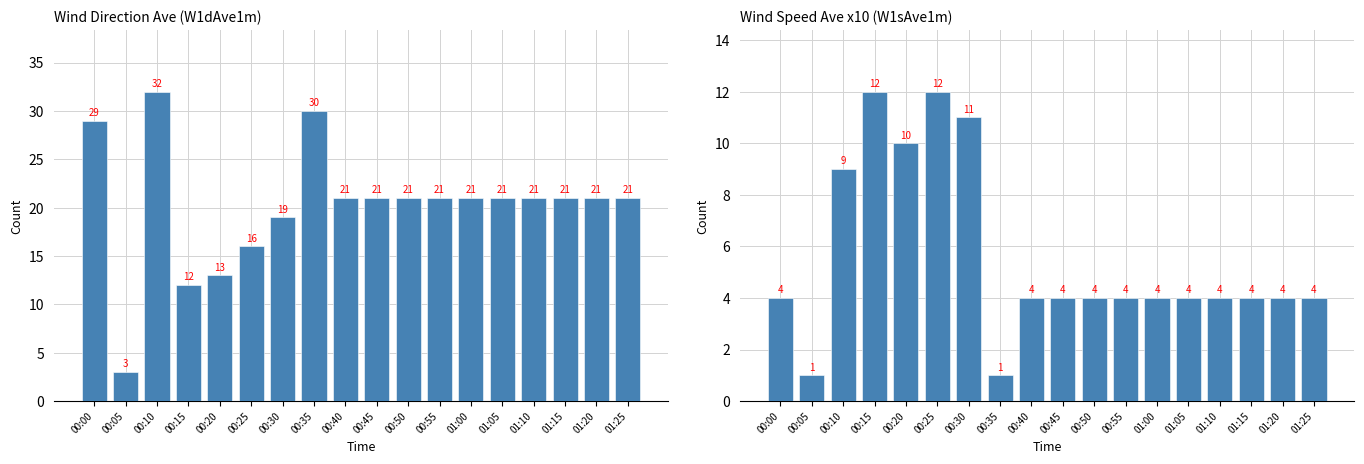

Rank the categories by value from lowest to highest.

00:05, 00:35, 00:00, 00:40, 00:45, 00:50, 00:55, 01:00, 01:05, 01:10, 01:15, 01:20, 01:25, 00:10, 00:20, 00:30, 00:15, 00:25